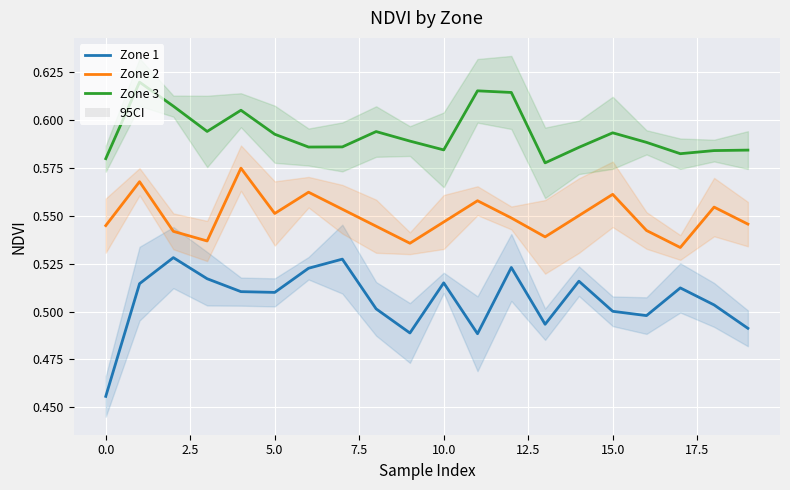

The Zone 3 series shows 0.1 at 10.0. True or false?

False